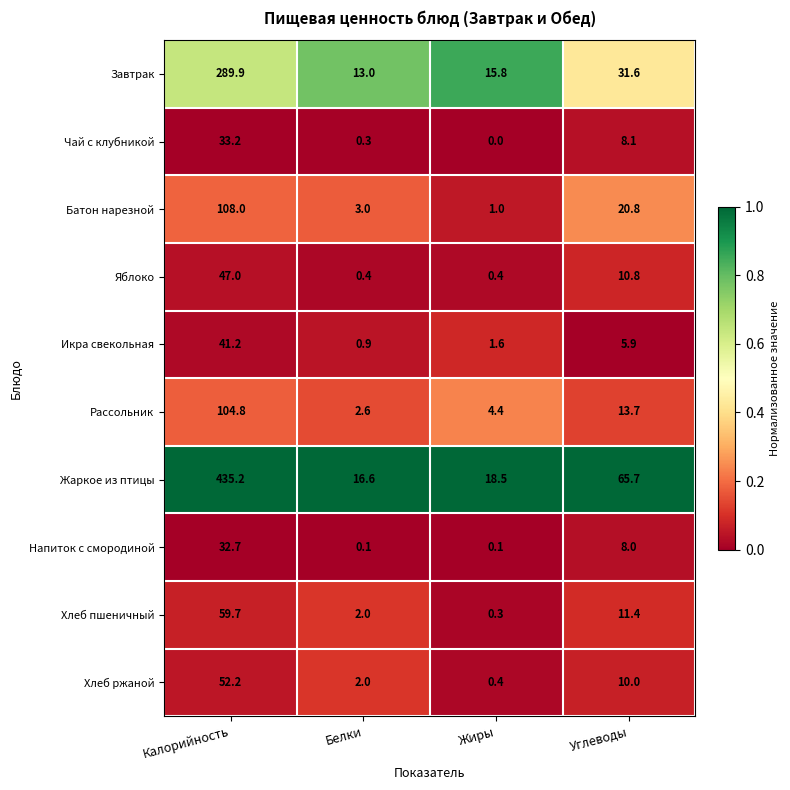

Is it true that Жаркое из птицы equals 94.2 at Углеводы?

False